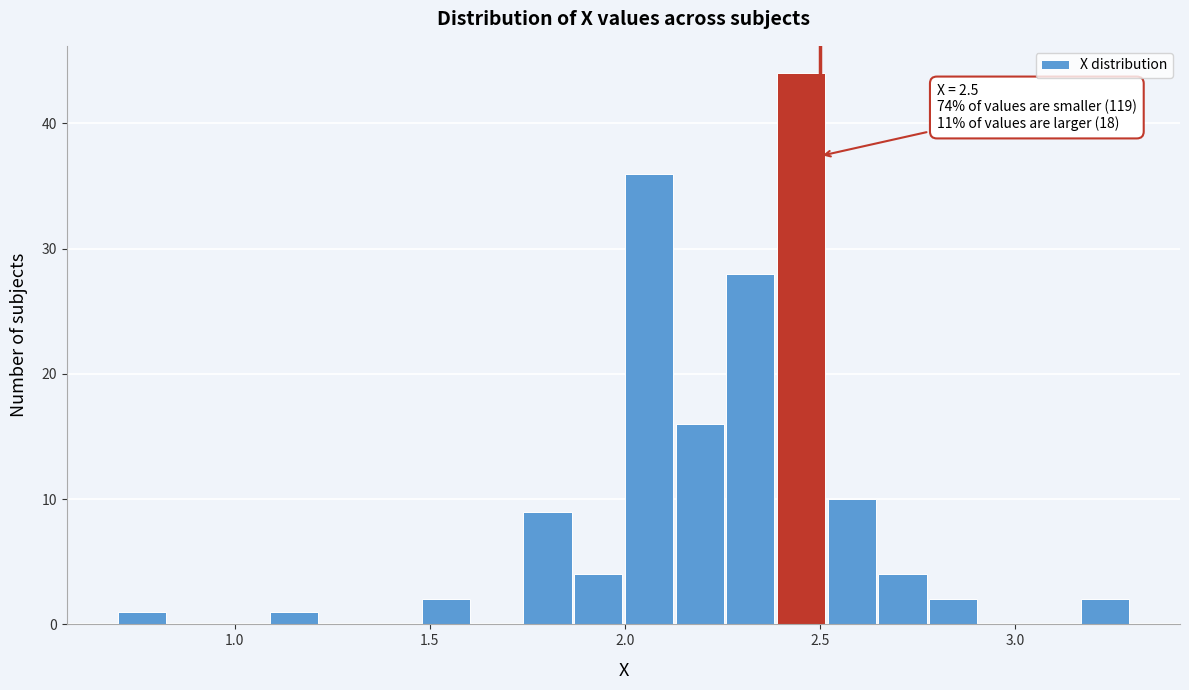

Read against the x-axis, roughly where is the centre of the tallest bar?

2.45